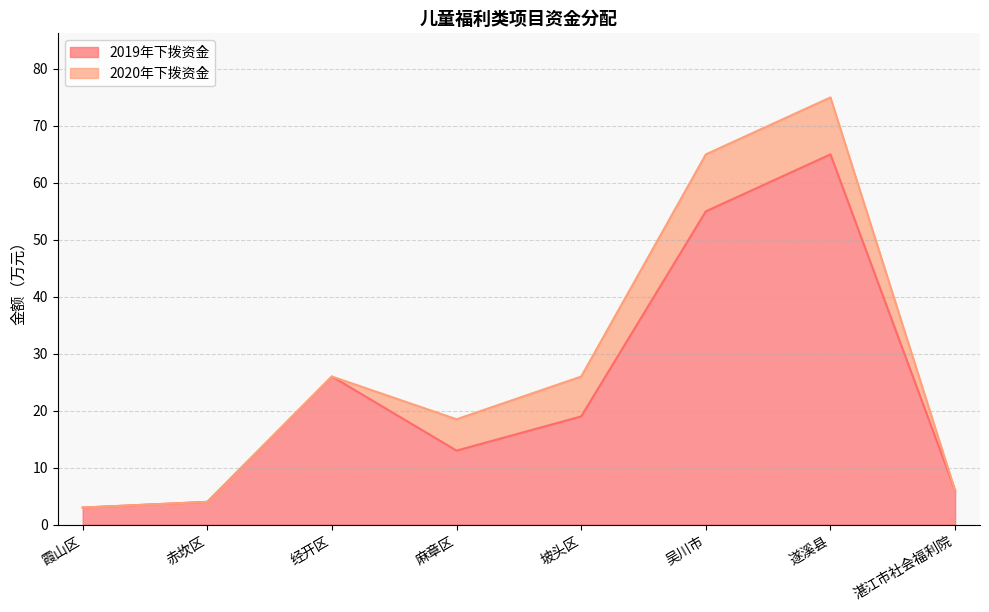

Which has a higher value, 霞山区 or 经开区?

经开区